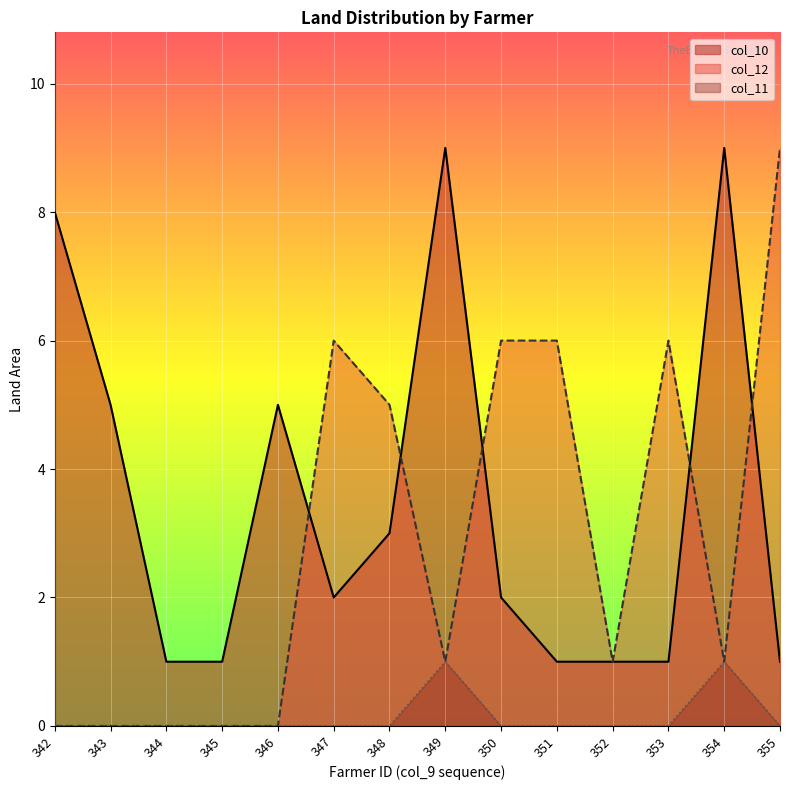

True or false: col_11 and col_10 cross at least once.

False